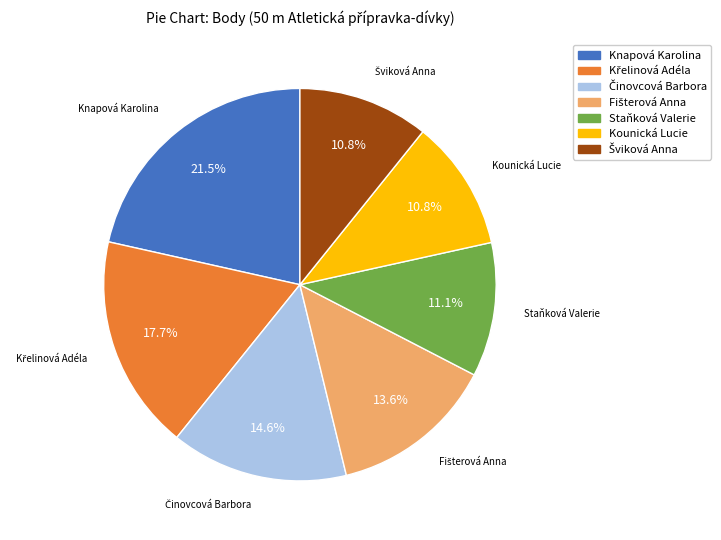

How much of the chart is everything except Kounická Lucie?

89.2%